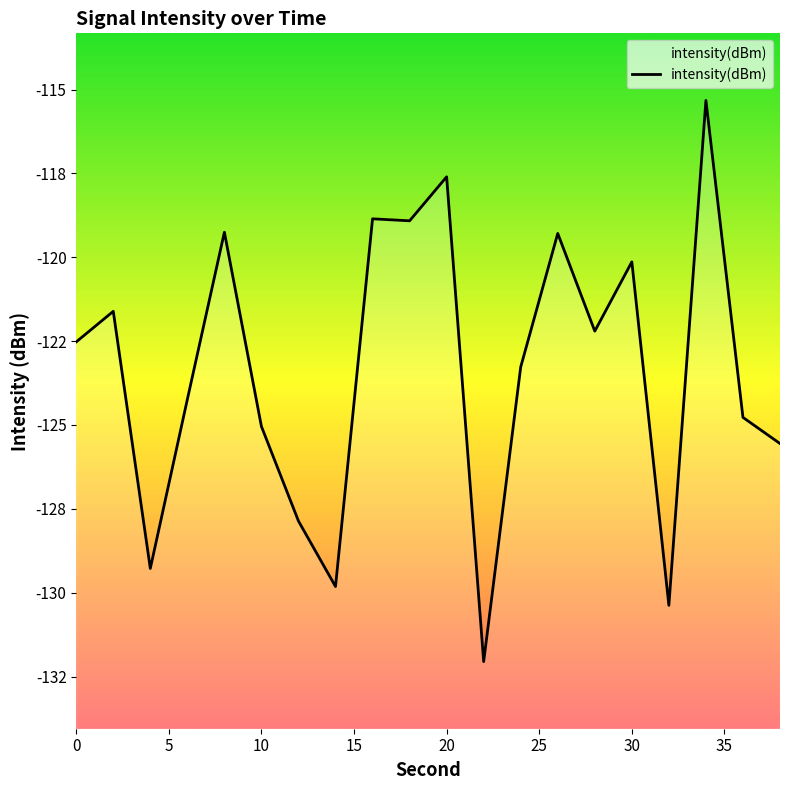

Reading left to right, transcribe all the data shown in this chart.

-122.5	-121.6	-129.3	-124.2	-119.3	-125.0	-127.9	-129.8	-118.9	-118.9	-117.6	-132.1	-123.3	-119.3	-122.2	-120.1	-130.4	-115.3	-124.8	-125.6